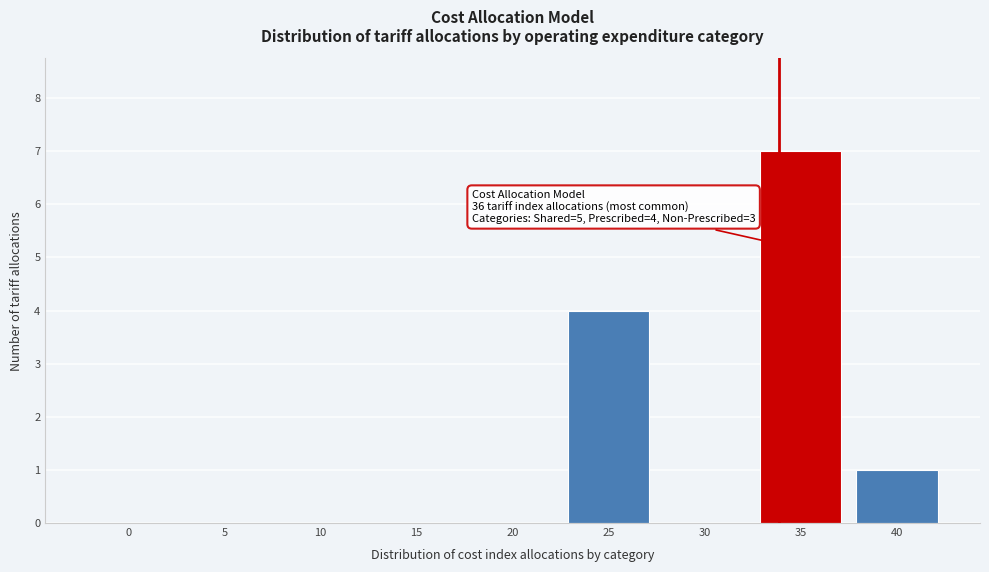

Reading left to right, extract all data points from this chart.

0=0	5=0	10=0	15=0	20=0	25=4	30=0	35=7	40=1